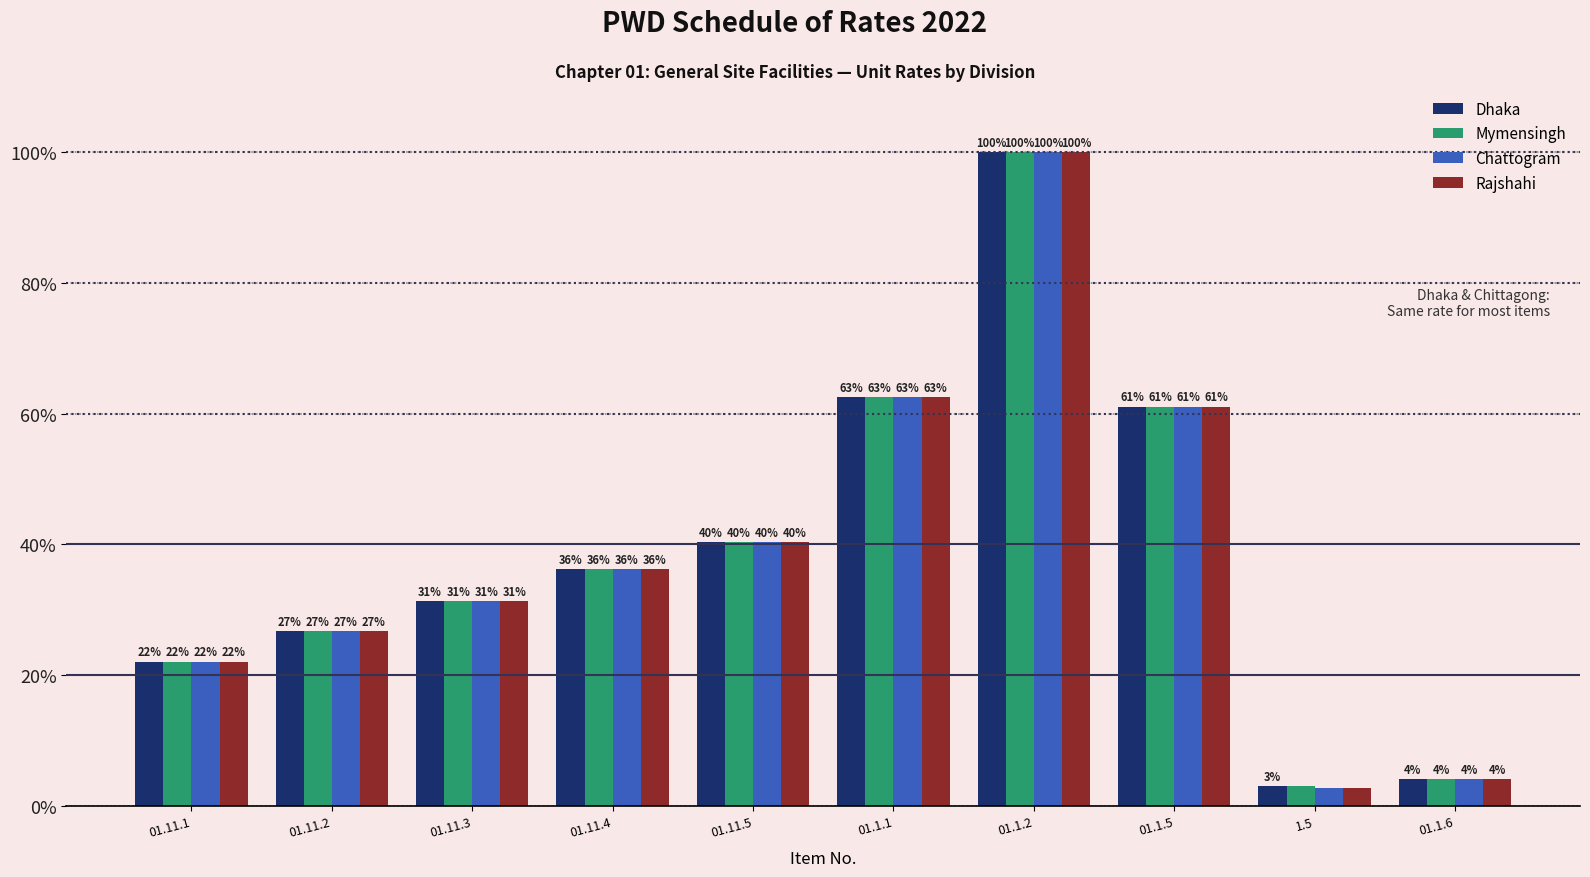

At which category is the sum across all series the highest?

01.1.2